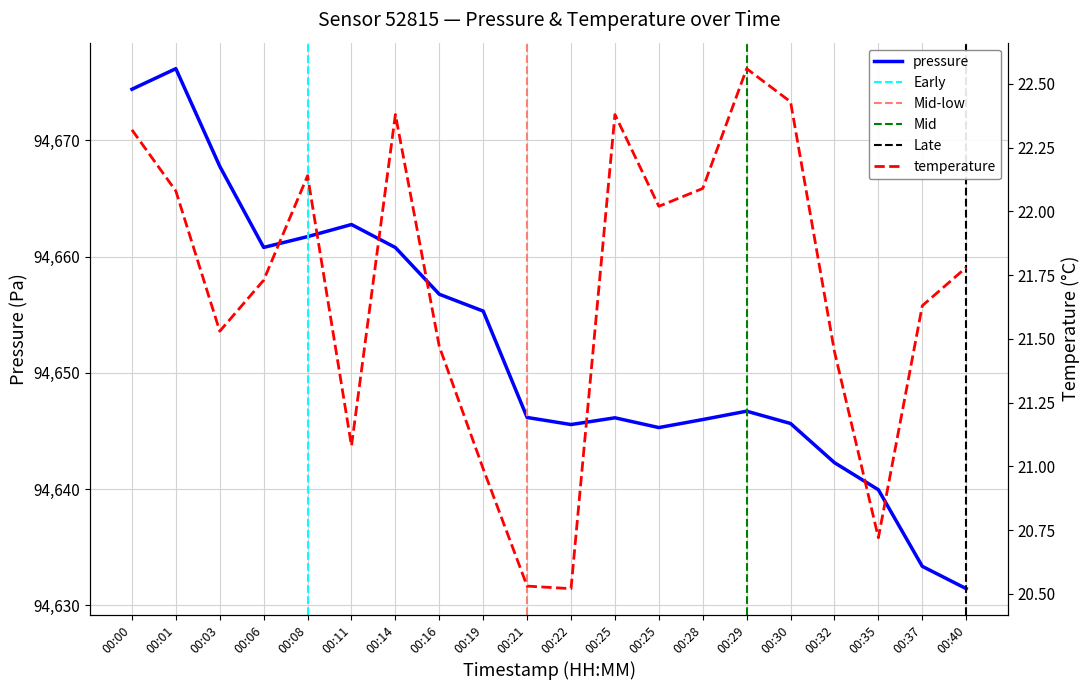

Is the value of temperature at 00:30 greater than the value of pressure at 00:19?

No